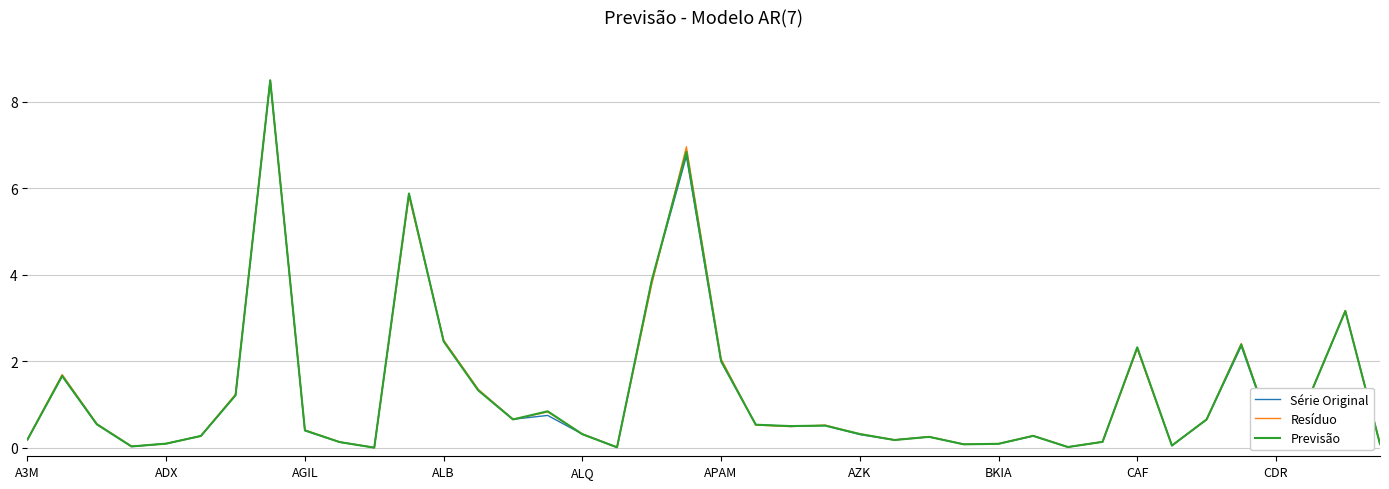

What is the difference between the maximum and second lowest values in the Série Original series?

8.5